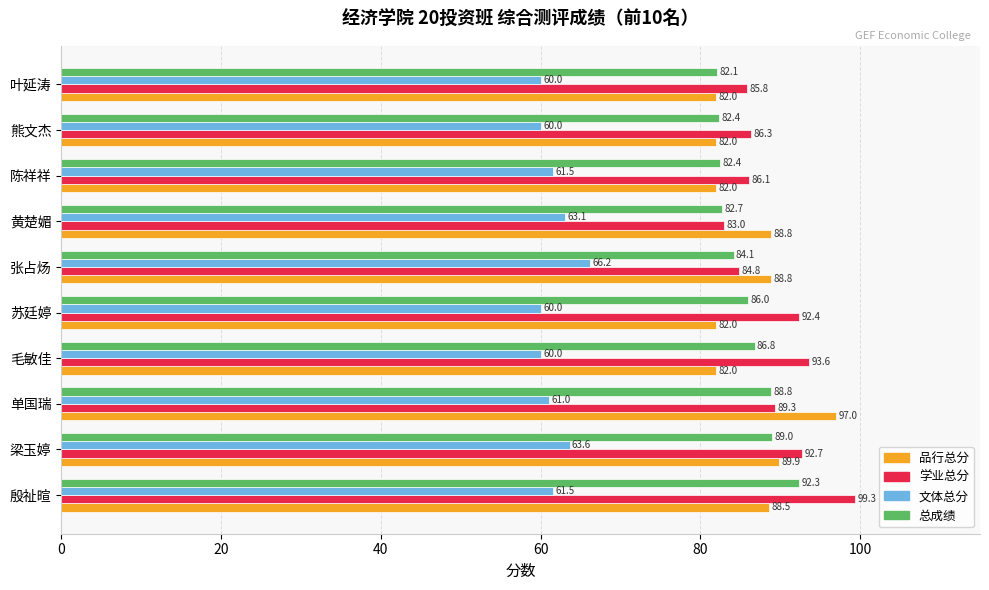

Which series has the largest total across all categories?

学业总分